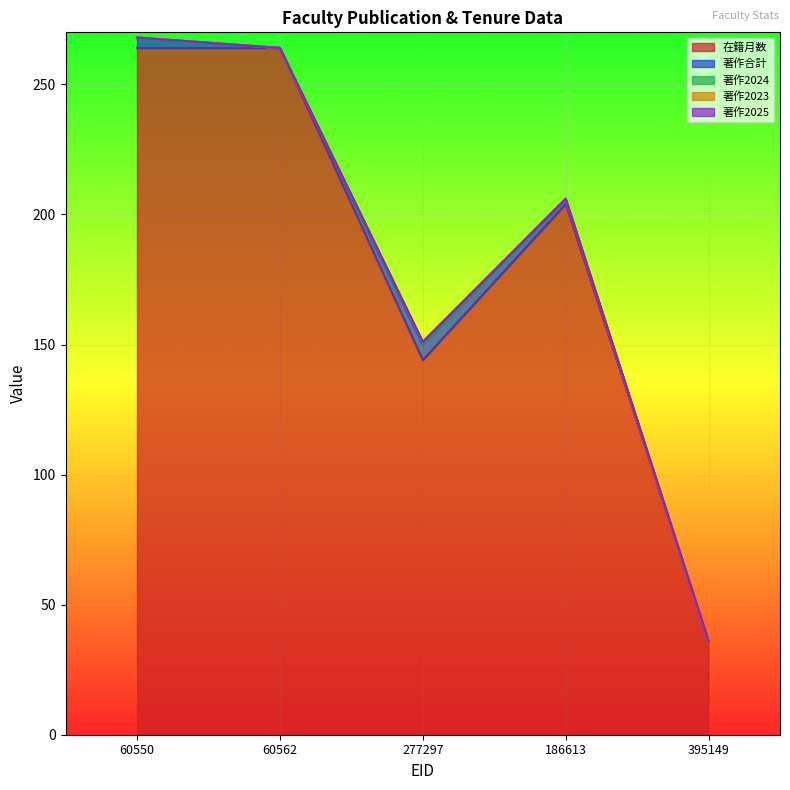

What is the difference between the maximum and second lowest values in the 在籍月数 series?

120